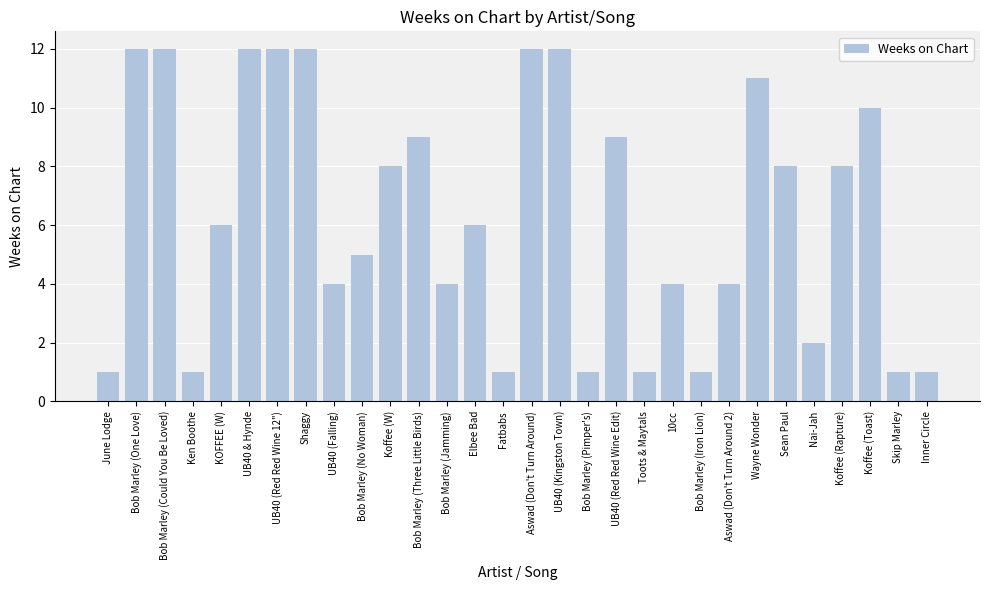

The value at Koffee (Rapture) is 8. True or false?

True